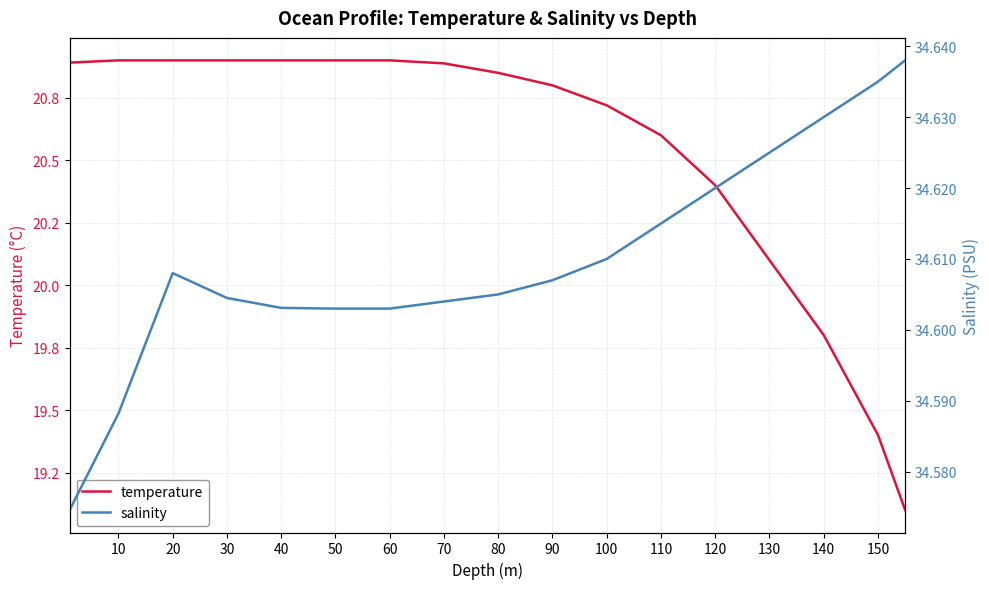

At how many categories does at least one series exceed 26?

17